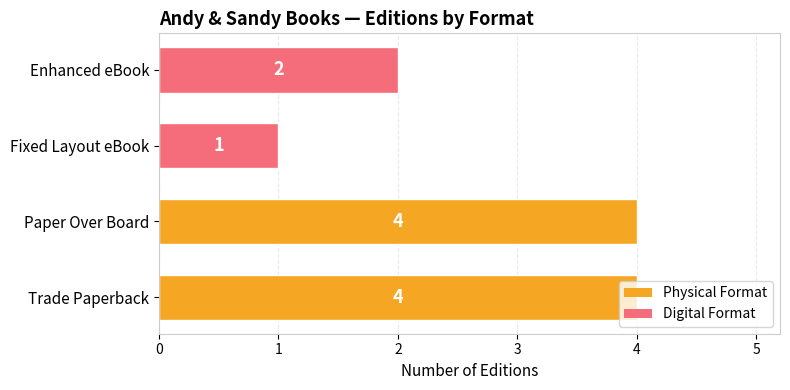

What is the change in value from Trade Paperback to Fixed Layout eBook?

-3